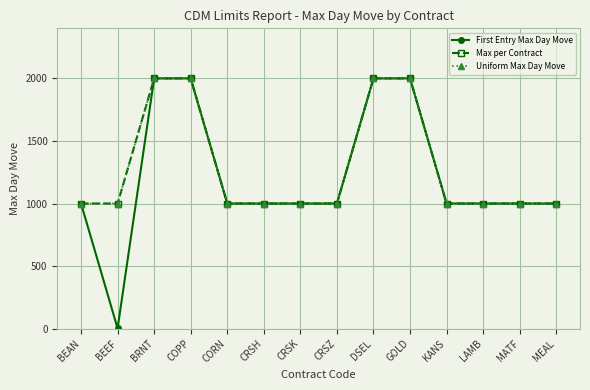

Which category has the lowest value across all series?

BEEF